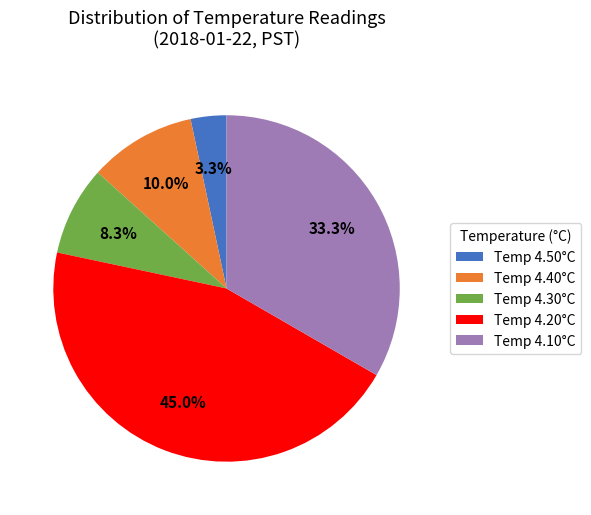

Which category has the smallest portion of the pie?

Temp 4.50°C